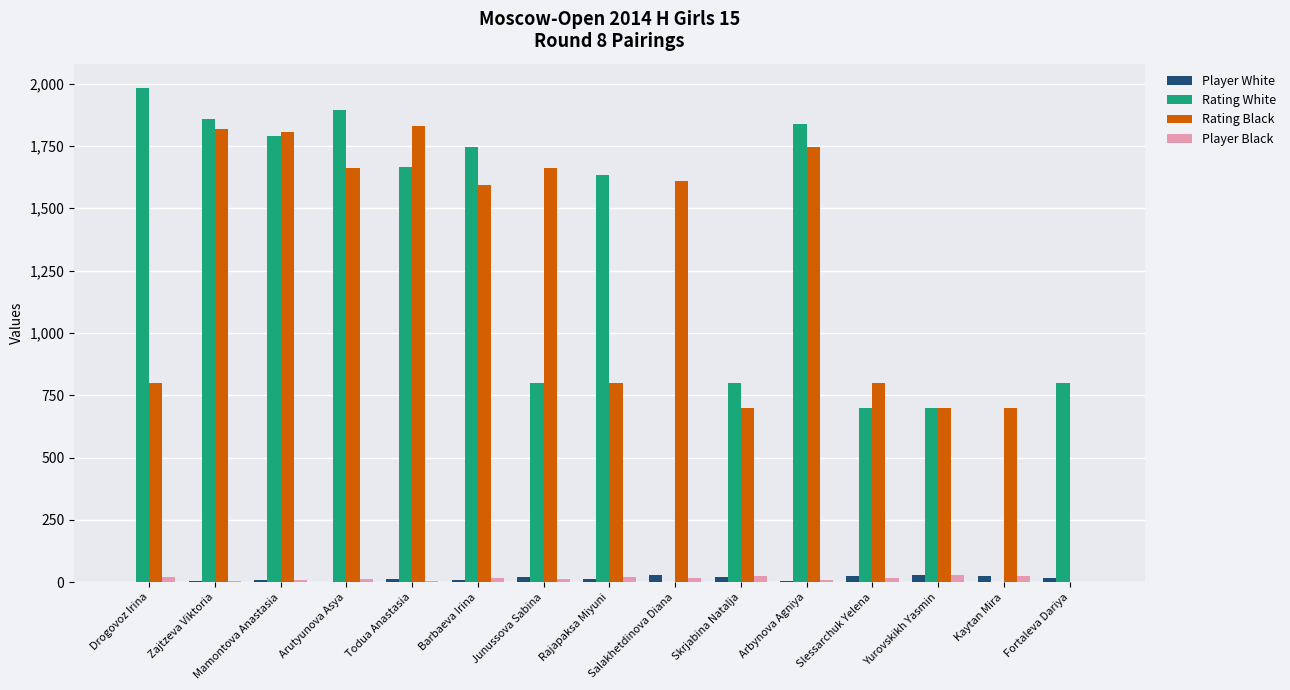

Which category has the highest value in the Rating White series?

Drogovoz Irina